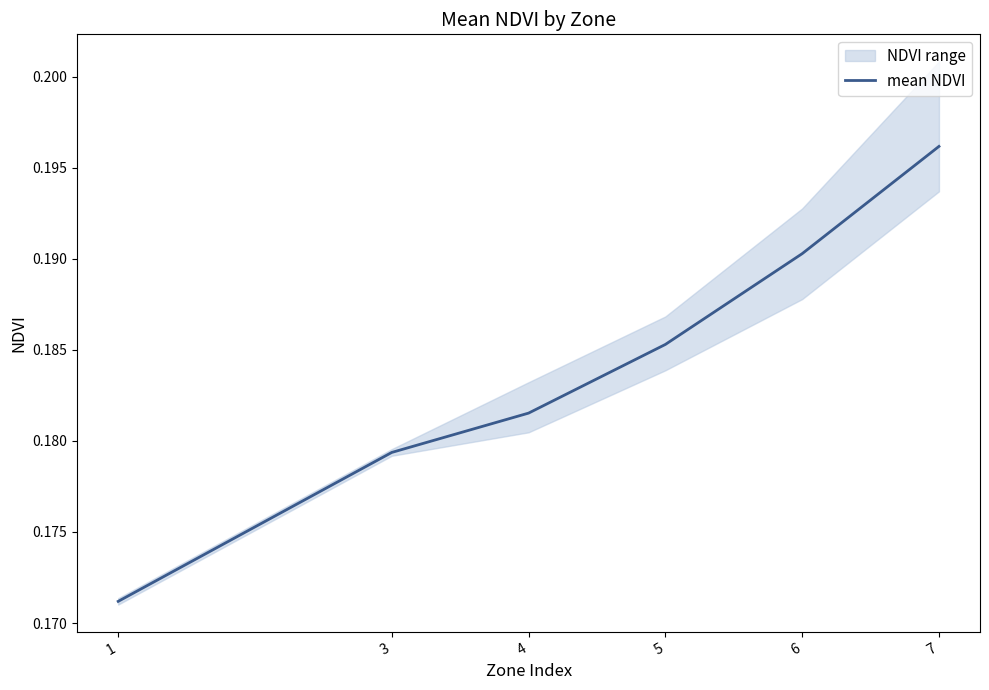

Reading left to right, transcribe all the data shown in this chart.

0.2	0.2	0.2	0.2	0.2	0.2